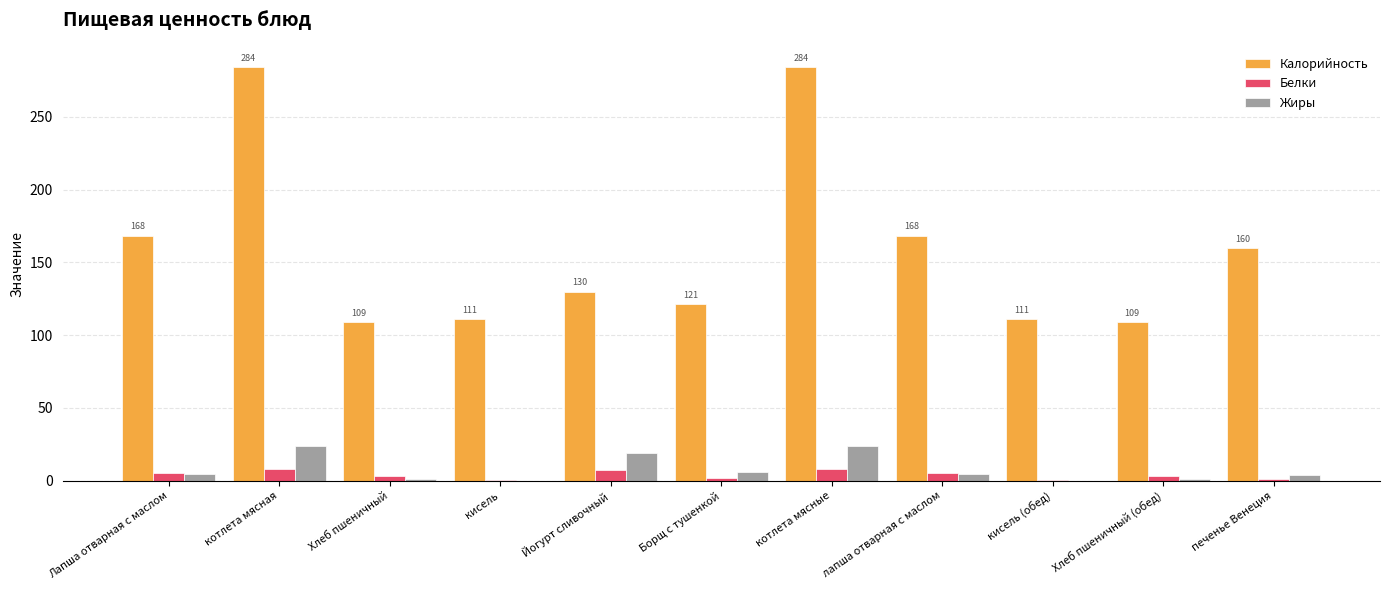

What is the maximum value shown in the chart?

284.0